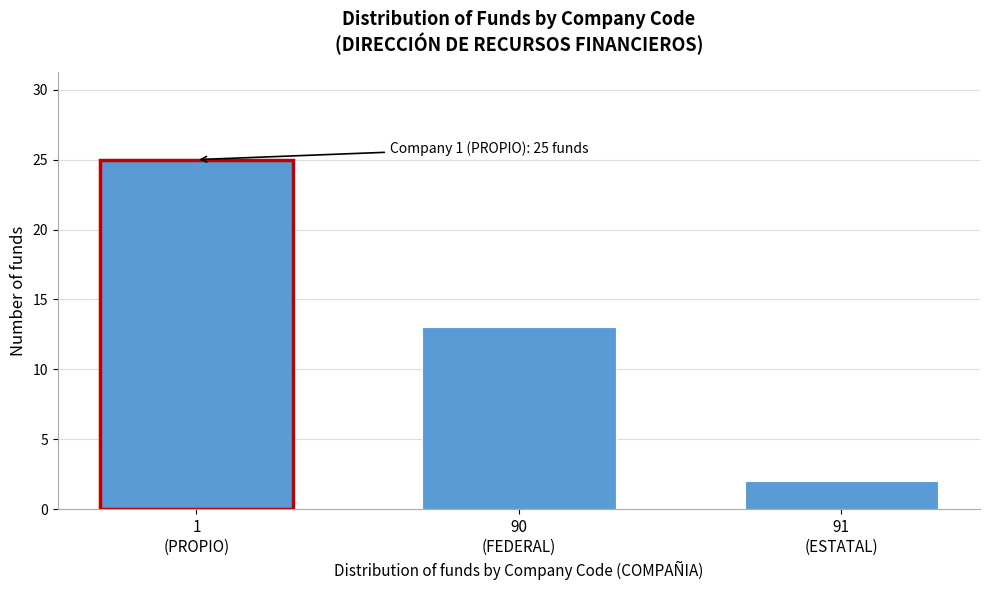

Reading right to left, transcribe all the data shown in this chart.

2	13	25